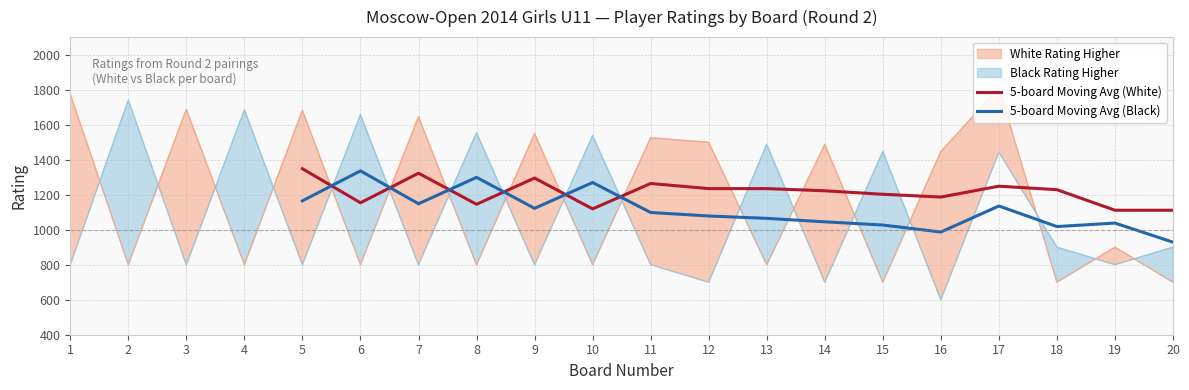

In 5-board Moving Avg (Black), how many points are higher than both neighbors (excluding endpoints)?

5